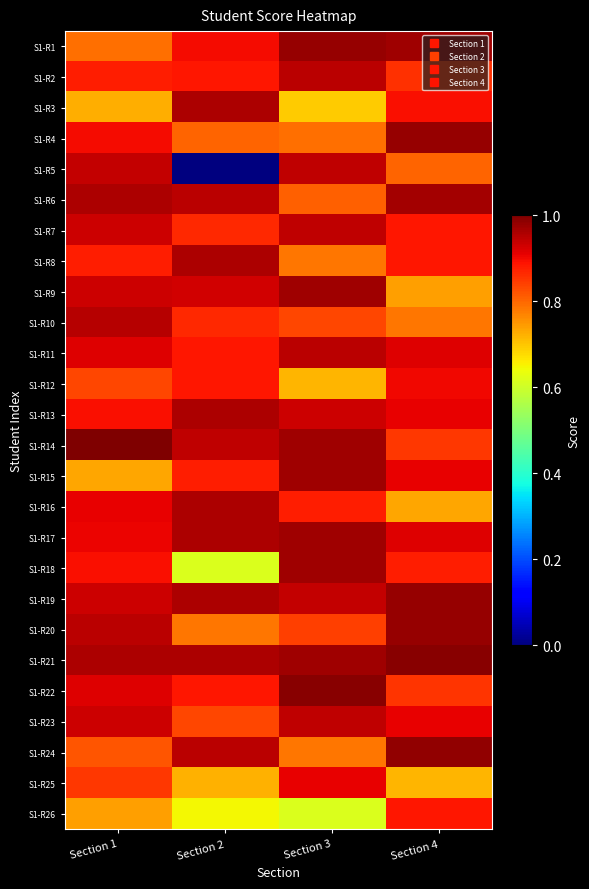

Reading right to left, transcribe all the data shown in this chart.

S1-R1: Section 4=1.0	Section 3=1.0	Section 2=0.9	Section 1=0.8
S1-R2: Section 4=0.9	Section 3=0.9	Section 2=0.9	Section 1=0.9
S1-R3: Section 4=0.9	Section 3=0.7	Section 2=1.0	Section 1=0.7
S1-R4: Section 4=1.0	Section 3=0.8	Section 2=0.8	Section 1=0.9
S1-R5: Section 4=0.8	Section 3=0.9	Section 2=0.0	Section 1=0.9
S1-R6: Section 4=1.0	Section 3=0.8	Section 2=0.9	Section 1=1.0
S1-R7: Section 4=0.9	Section 3=0.9	Section 2=0.9	Section 1=0.9
S1-R8: Section 4=0.9	Section 3=0.8	Section 2=1.0	Section 1=0.9
S1-R9: Section 4=0.7	Section 3=1.0	Section 2=0.9	Section 1=0.9
S1-R10: Section 4=0.8	Section 3=0.8	Section 2=0.9	Section 1=0.9
S1-R11: Section 4=0.9	Section 3=0.9	Section 2=0.9	Section 1=0.9
S1-R12: Section 4=0.9	Section 3=0.7	Section 2=0.9	Section 1=0.8
S1-R13: Section 4=0.9	Section 3=0.9	Section 2=1.0	Section 1=0.9
S1-R14: Section 4=0.8	Section 3=1.0	Section 2=0.9	Section 1=1.0
S1-R15: Section 4=0.9	Section 3=1.0	Section 2=0.9	Section 1=0.7
S1-R16: Section 4=0.7	Section 3=0.9	Section 2=1.0	Section 1=0.9
S1-R17: Section 4=0.9	Section 3=1.0	Section 2=1.0	Section 1=0.9
S1-R18: Section 4=0.9	Section 3=1.0	Section 2=0.6	Section 1=0.9
S1-R19: Section 4=1.0	Section 3=0.9	Section 2=1.0	Section 1=0.9
S1-R20: Section 4=1.0	Section 3=0.8	Section 2=0.8	Section 1=0.9
S1-R21: Section 4=1.0	Section 3=1.0	Section 2=1.0	Section 1=1.0
S1-R22: Section 4=0.9	Section 3=1.0	Section 2=0.9	Section 1=0.9
S1-R23: Section 4=0.9	Section 3=0.9	Section 2=0.8	Section 1=0.9
S1-R24: Section 4=1.0	Section 3=0.8	Section 2=0.9	Section 1=0.8
S1-R25: Section 4=0.7	Section 3=0.9	Section 2=0.7	Section 1=0.8
S1-R26: Section 4=0.9	Section 3=0.6	Section 2=0.6	Section 1=0.7